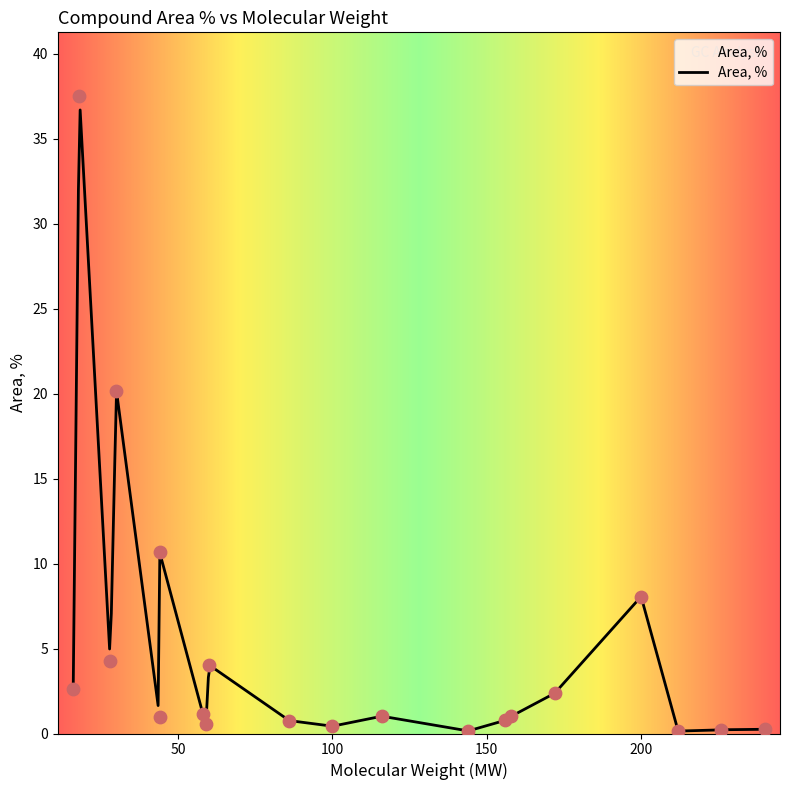

Which has a higher value, 240 or 28?

28